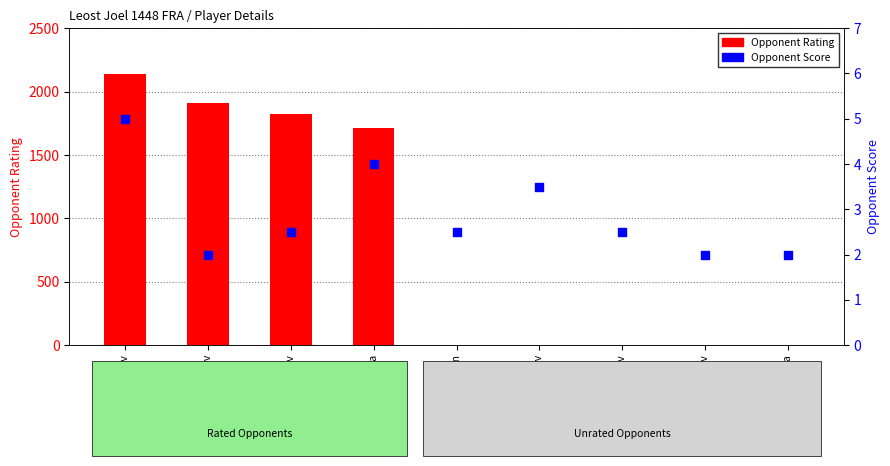

Which series contains the highest Y value?

Opponent Rating